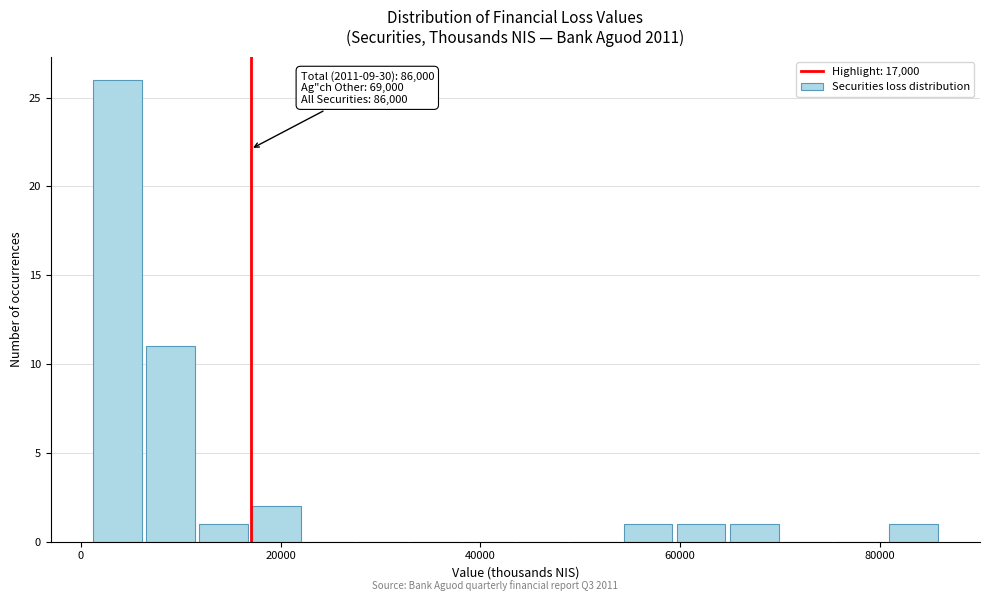

Read against the x-axis, roughly where is the centre of the tallest bar?

4000